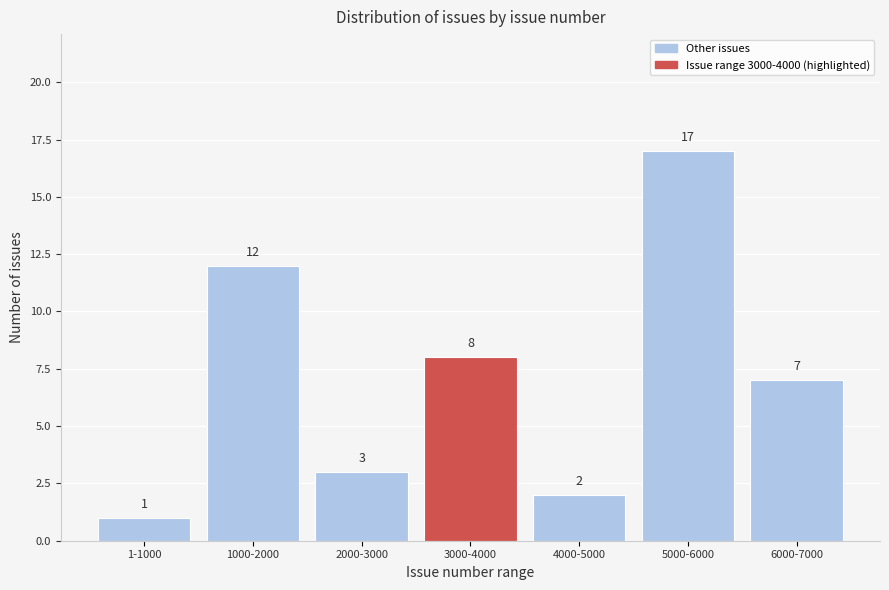

Reading left to right, transcribe all the data shown in this chart.

1-1000=1	1000-2000=12	2000-3000=3	3000-4000=8	4000-5000=2	5000-6000=17	6000-7000=7